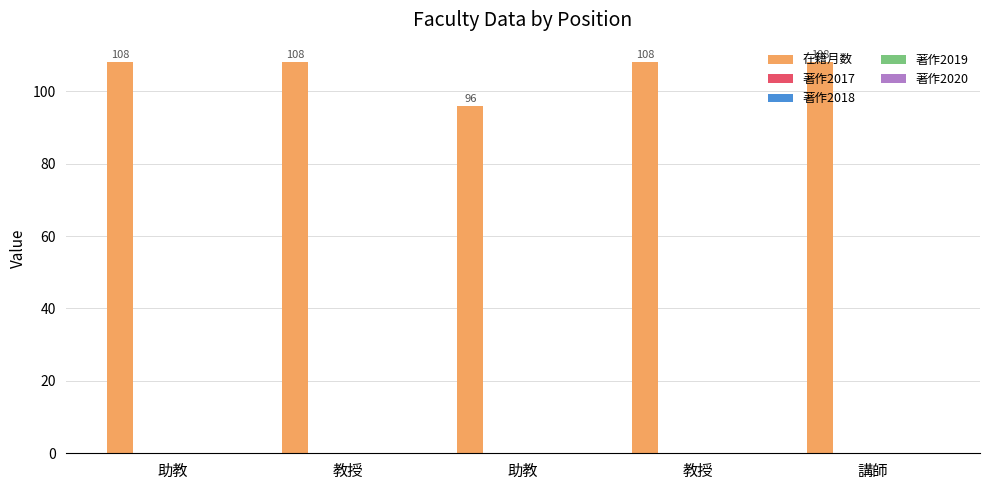

How many bars are there in total?

5